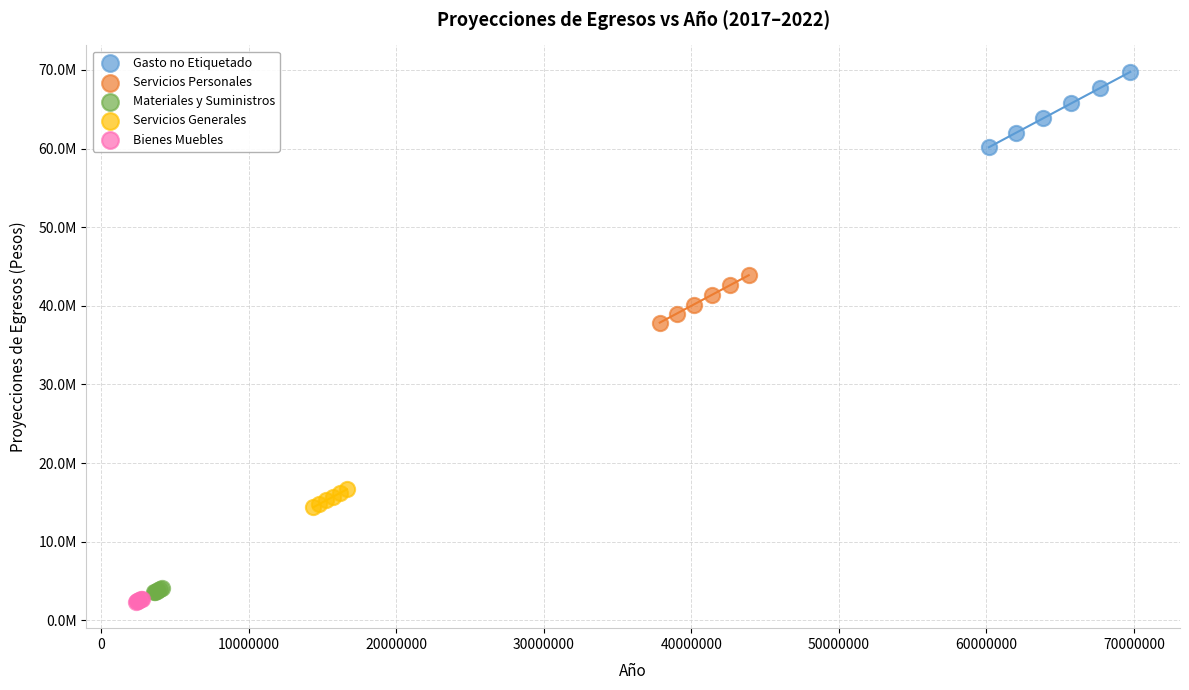

What are all the series names shown in the legend?

Gasto no Etiquetado, Servicios Personales, Materiales y Suministros, Servicios Generales, Bienes Muebles